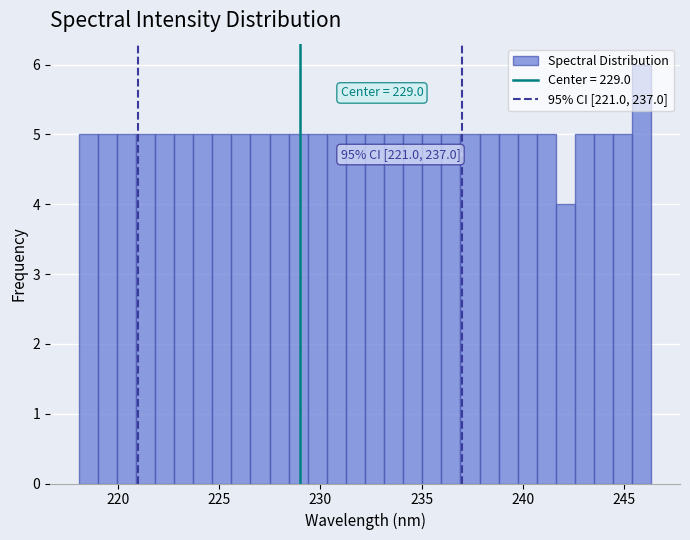

Around what value on the x-axis is the tallest bar? Give the approximate position of its centre, as read against the axis.

246.0